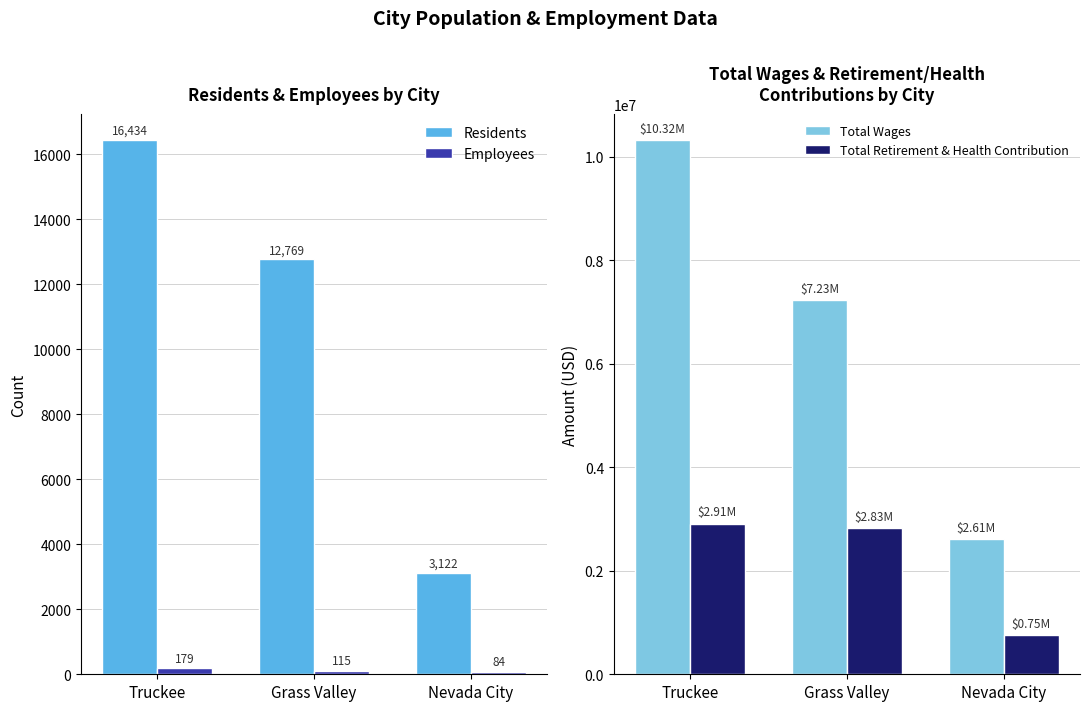

Is it true that Employees equals 20 at Nevada City?

False